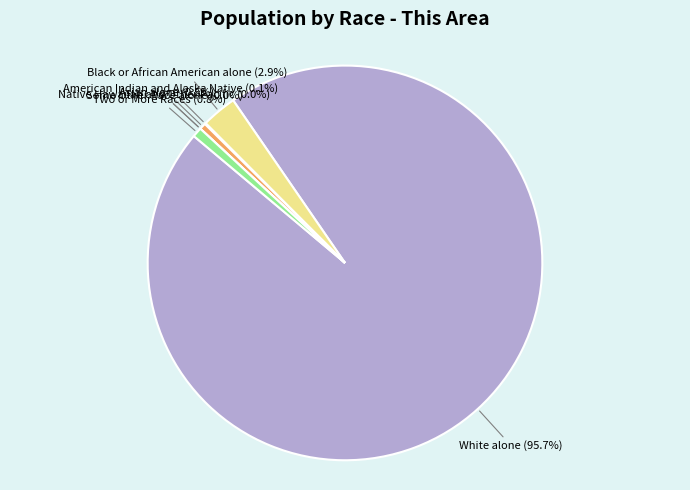

How many segments does this pie chart have?

7